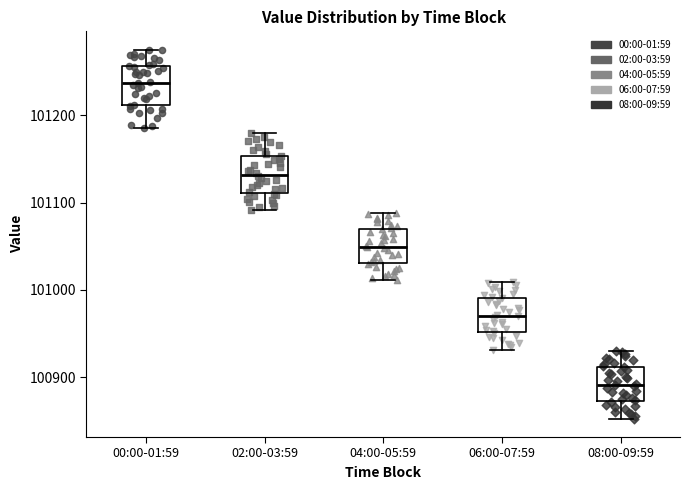

Reading left to right, read every box against the y-axis: the position of its median line, the range the box covers, and the ends of its whiskers. The values are not printed on the chart, so give them approximately, as read against the axis.

00:00-01:59: median 101240, box 101210 to 101260, whiskers 101190 to 101270
02:00-03:59: median 101130, box 101110 to 101150, whiskers 101090 to 101180
04:00-05:59: median 101050, box 101030 to 101070, whiskers 101010 to 101090
06:00-07:59: median 100970, box 100950 to 100990, whiskers 100930 to 101010
08:00-09:59: median 100890, box 100870 to 100910, whiskers 100850 to 100930